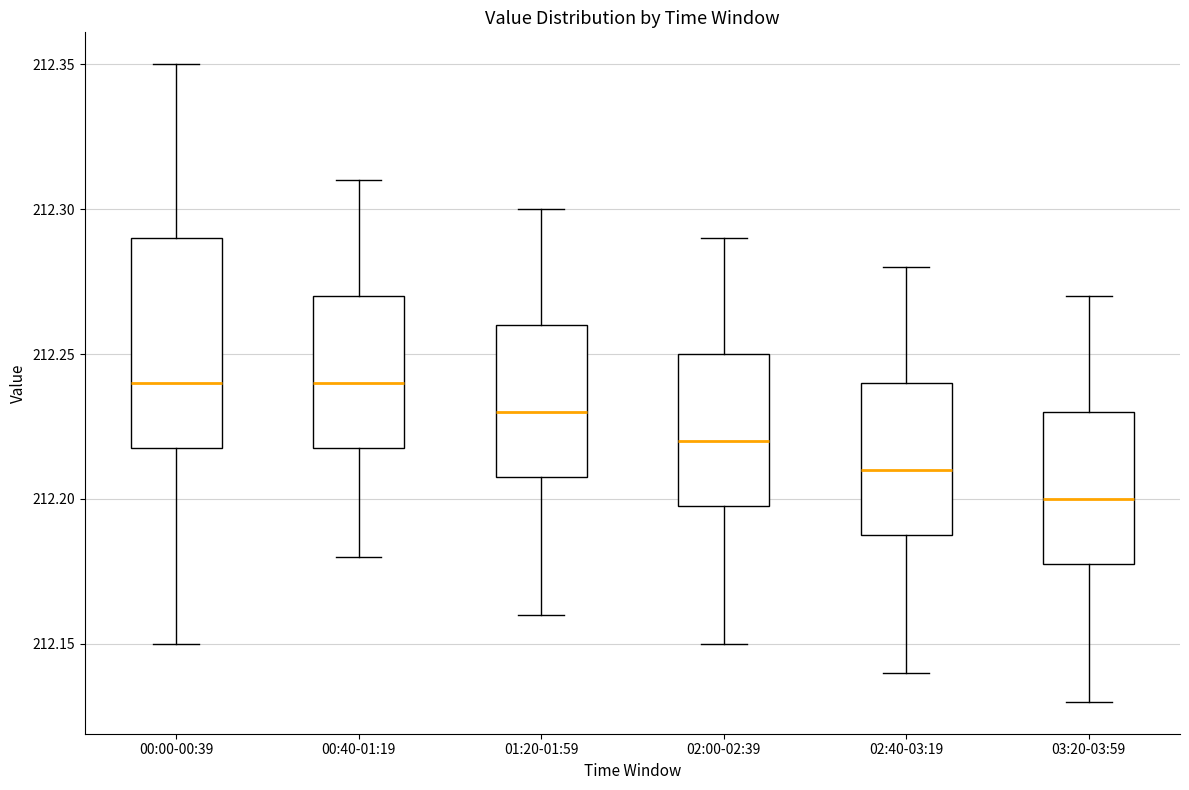

Which box's median line is the lowest?

03:20-03:59